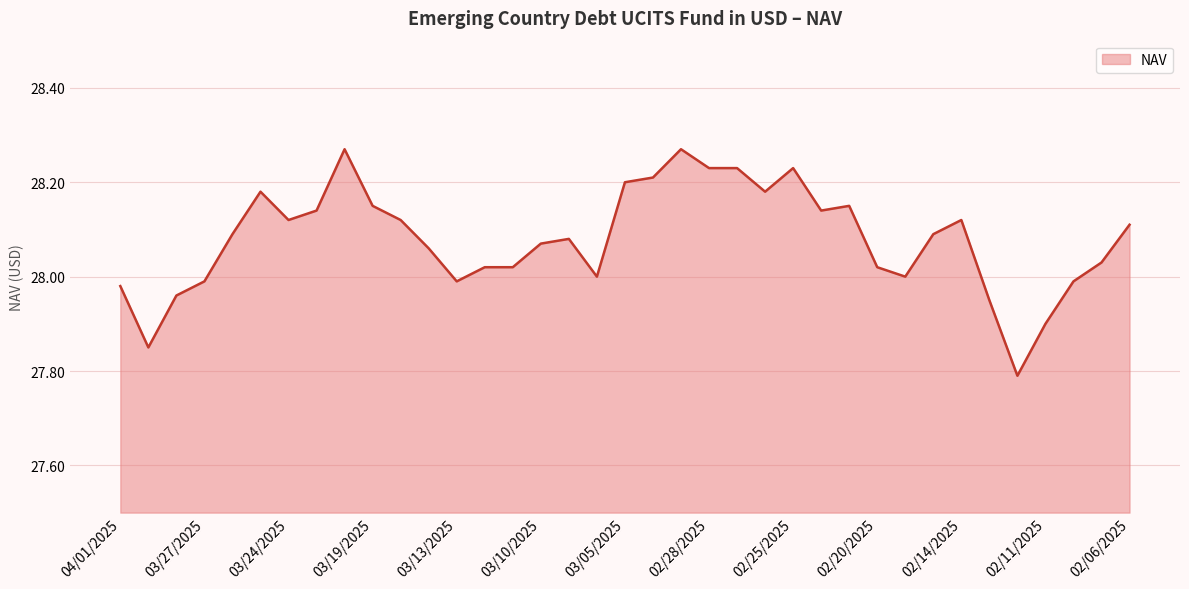

What is the difference between the maximum and minimum values?

0.5